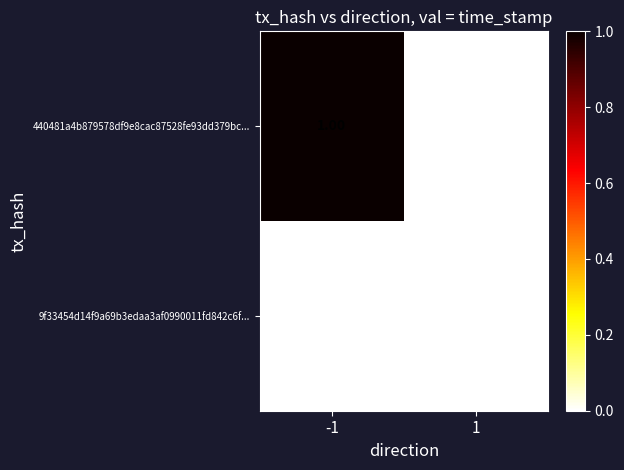

What is the spread (max minus min) of values at -1?

1